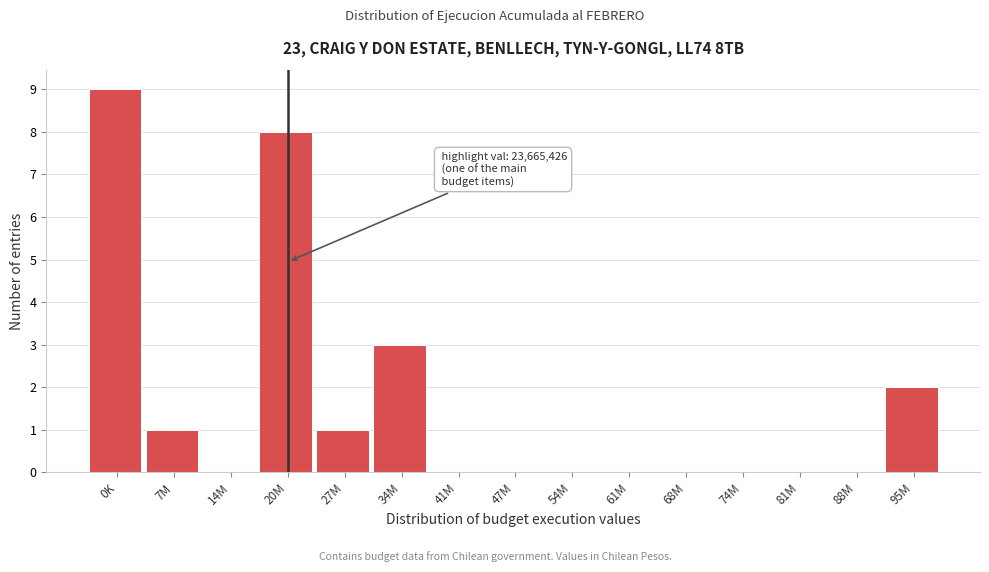

Reading left to right, what are all the values shown in this chart?

0K=9	7M=1	14M=0	20M=8	27M=1	34M=3	41M=0	47M=0	54M=0	61M=0	68M=0	74M=0	81M=0	88M=0	95M=2